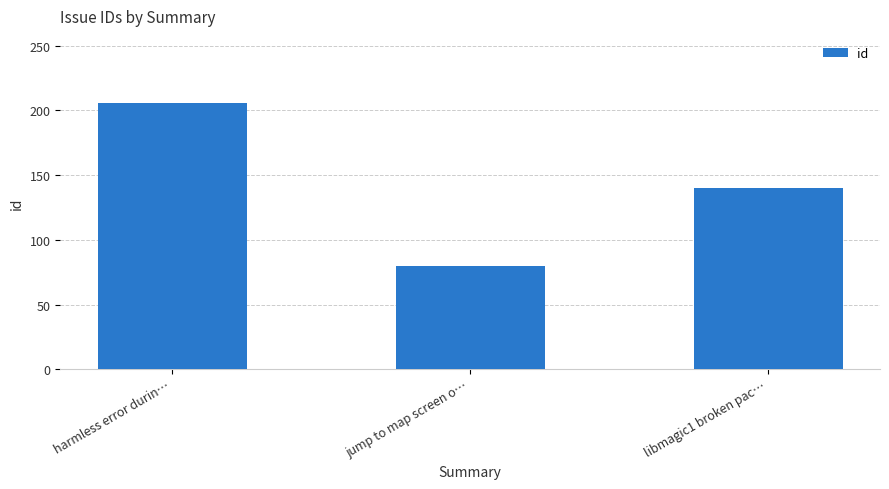

How many distinct data groups are displayed?

1